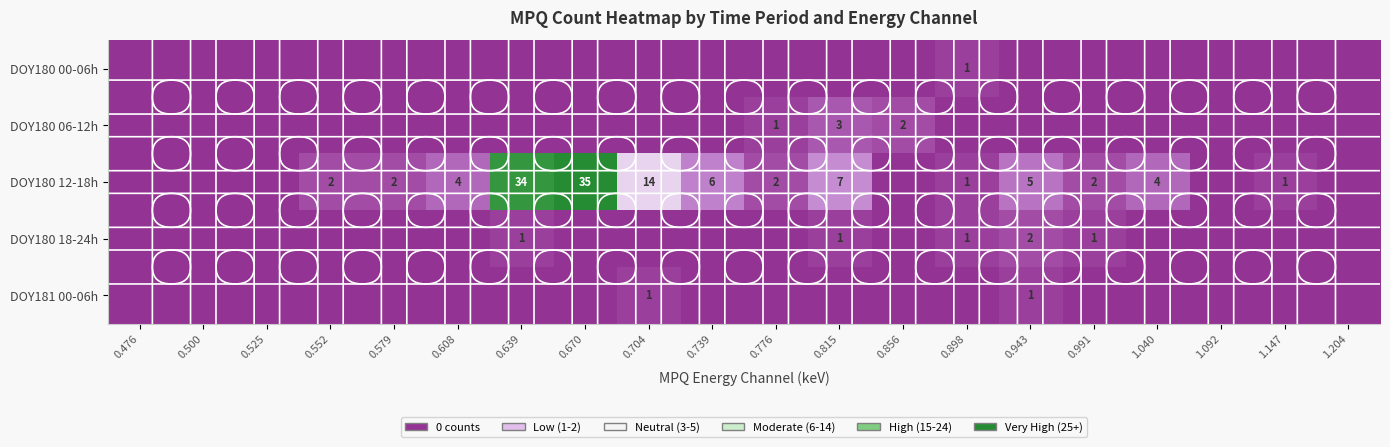

What is the spread (max minus min) of values at 0.943?

5